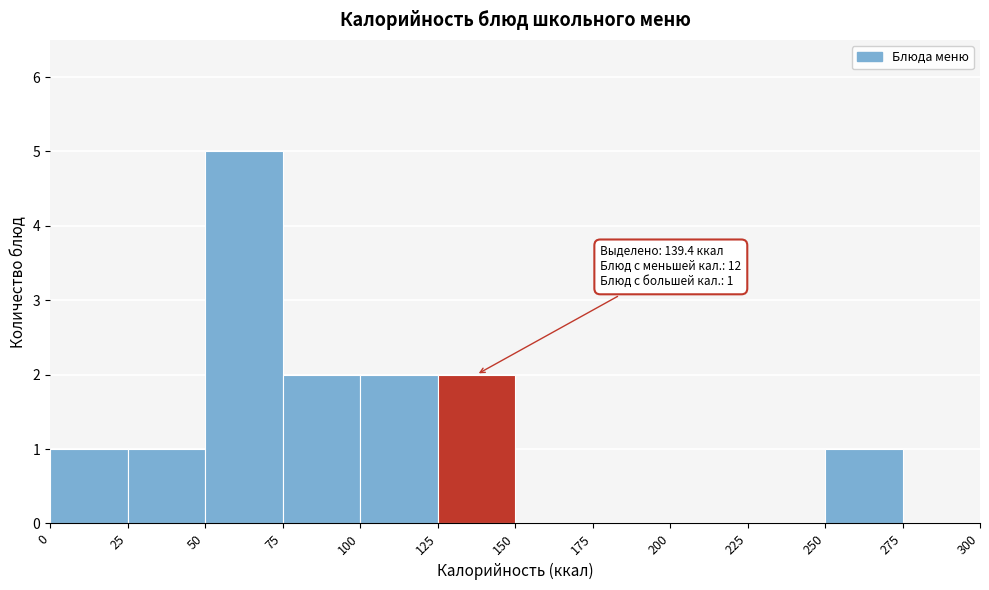

Which range on the x-axis has the tallest bar?

50 to 75